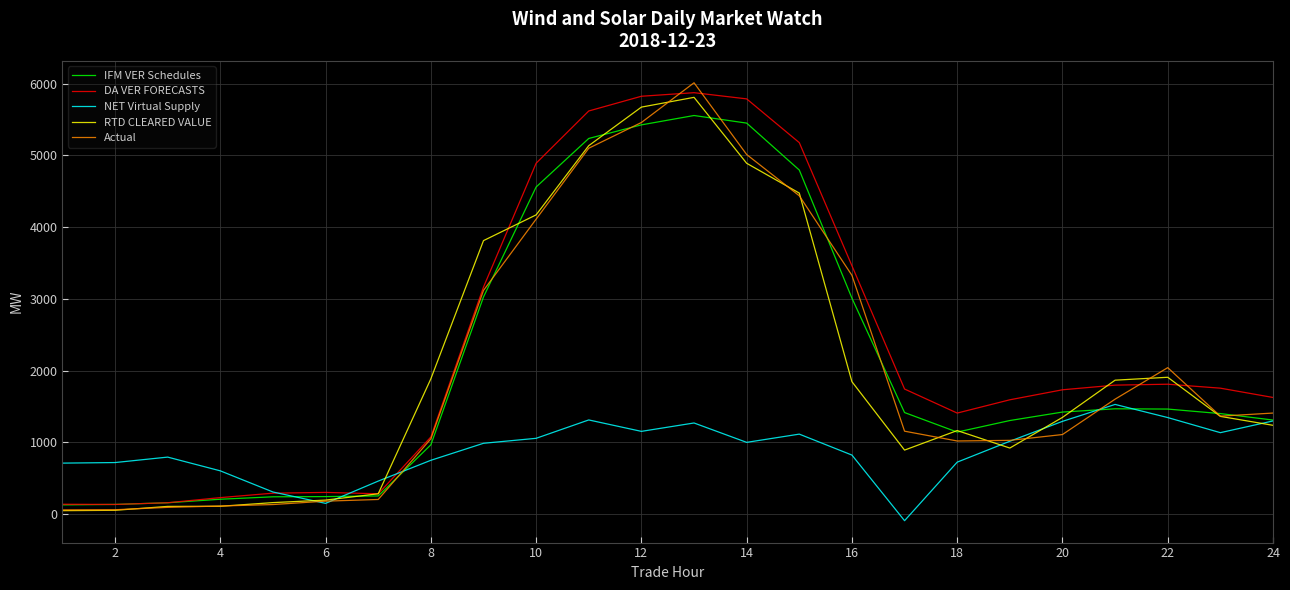

What is the maximum value shown in the chart?

6010.6